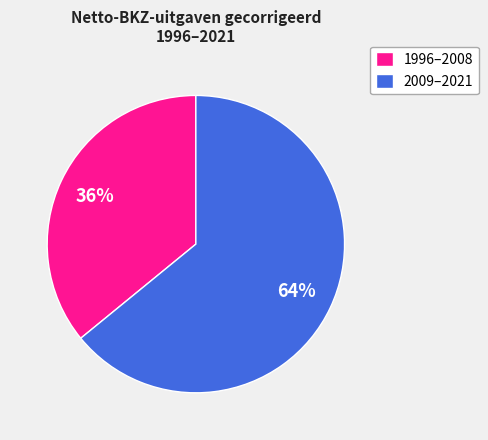

Rank the categories by value from highest to lowest.

2009–2021, 1996–2008